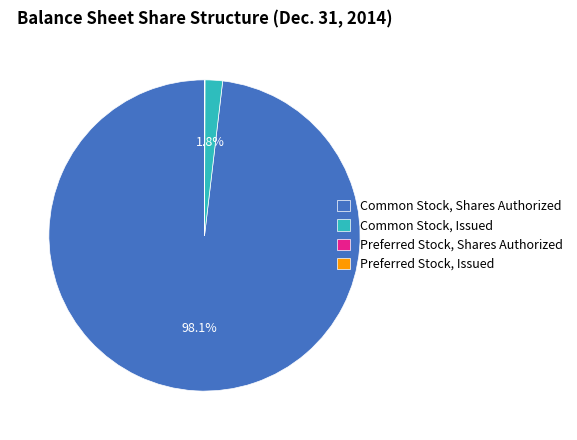

To the nearest percent, what is the difference between the largest and smallest slice percentages?

98%